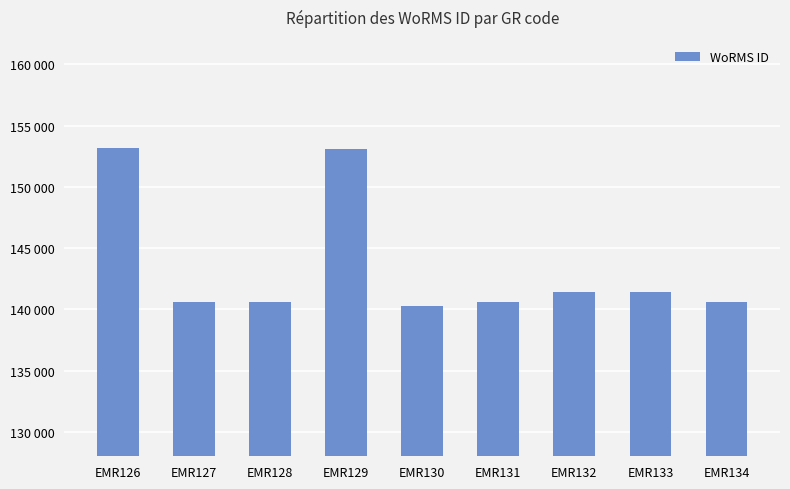

What is the average value?

143537